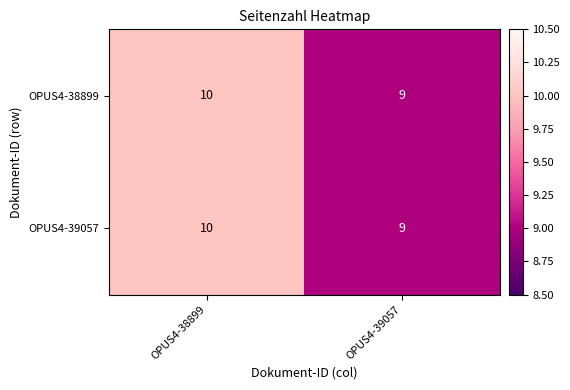

Reading left to right, transcribe all the data shown in this chart.

OPUS4-38899: OPUS4-38899=10	OPUS4-39057=9
OPUS4-39057: OPUS4-38899=10	OPUS4-39057=9